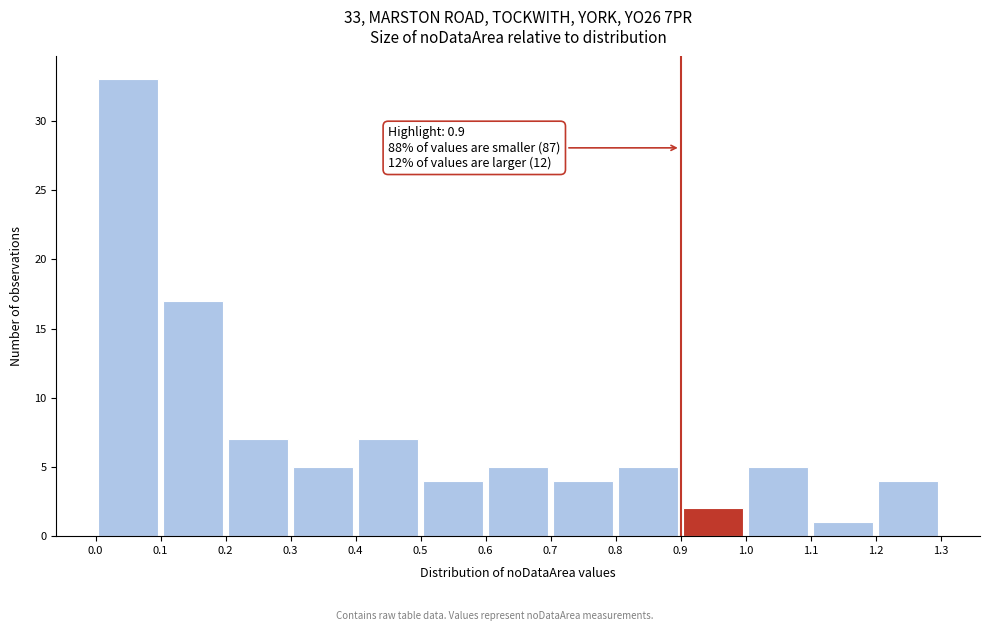

Over which range of the x-axis is the bar tallest?

0.0 to 0.1